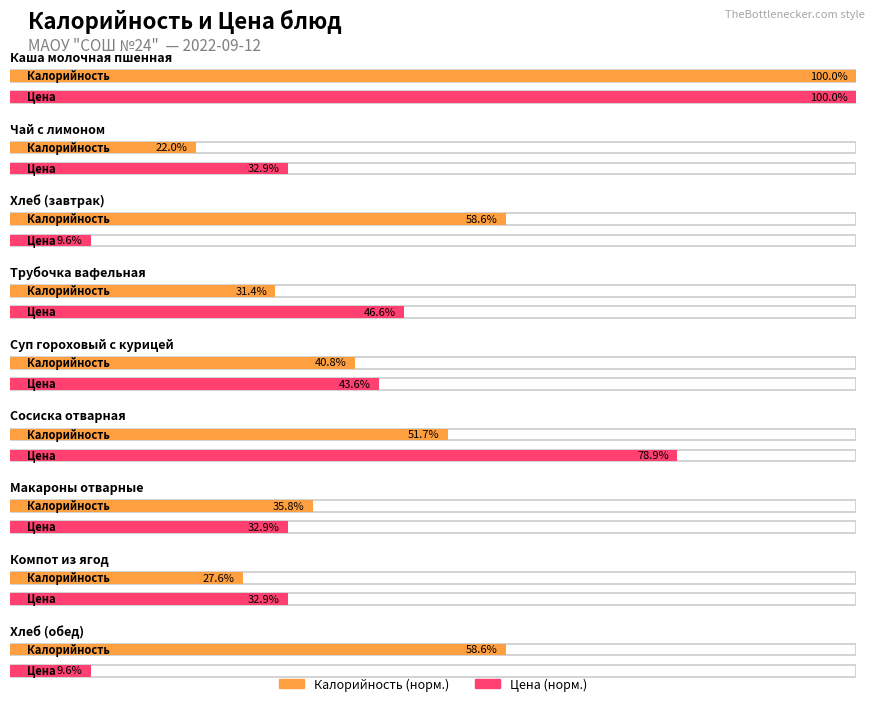

Reading left to right, list all the values displayed in this chart.

Калорийность: Каша молочная пшенная=358.5	Чай с лимоном=78.9	Хлеб (завтрак)=210.2	Трубочка вафельная=112.5	Суп гороховый с курицей=146.1	Сосиска отварная=185.4	Макароны отварные=128.5	Компот из ягод=98.8	Хлеб (обед)=210.2
Цена: Каша молочная пшенная=76.1	Чай с лимоном=25.0	Хлеб (завтрак)=7.3	Трубочка вафельная=35.5	Суп гороховый с курицей=33.2	Сосиска отварная=60.0	Макароны отварные=25.0	Компот из ягод=25.0	Хлеб (обед)=7.3